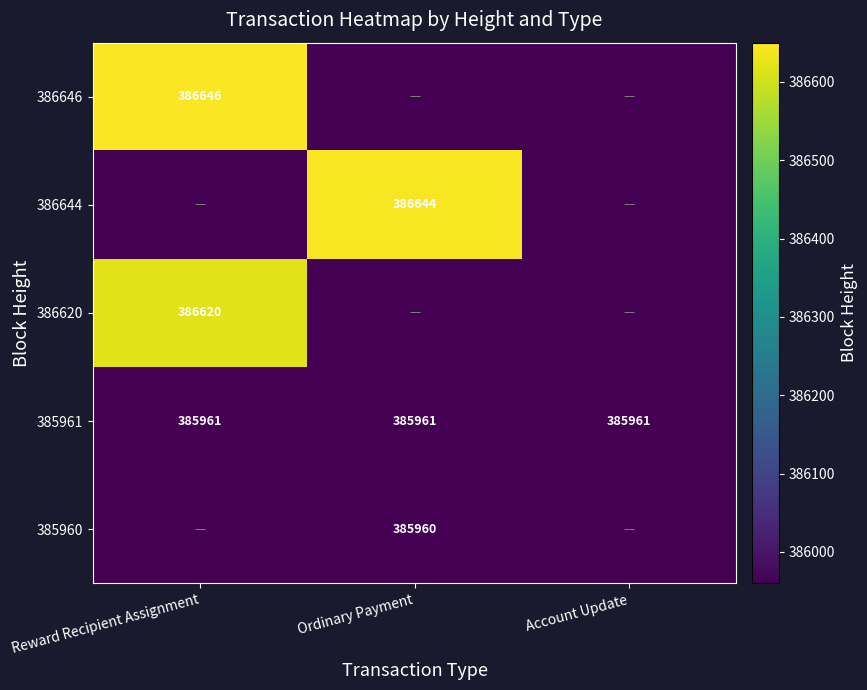

Count the number of data series in this chart.

5